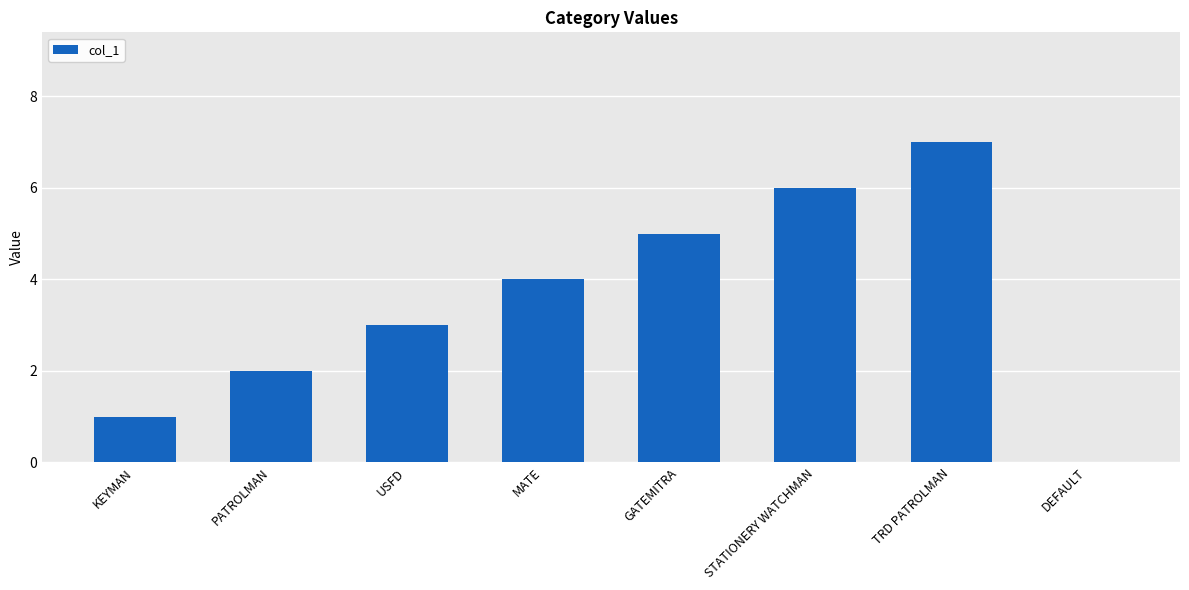

The chart shows a value of 6 at STATIONERY WATCHMAN. True or false?

True